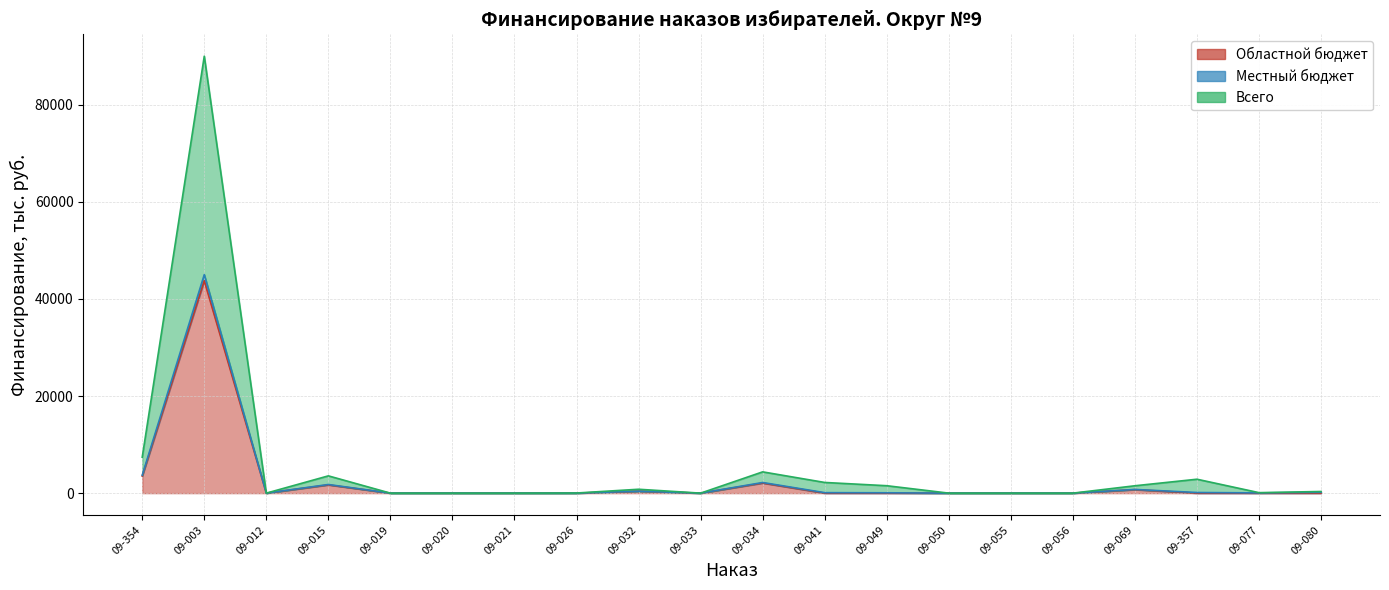

Which category has the lowest value across all series?

09-012